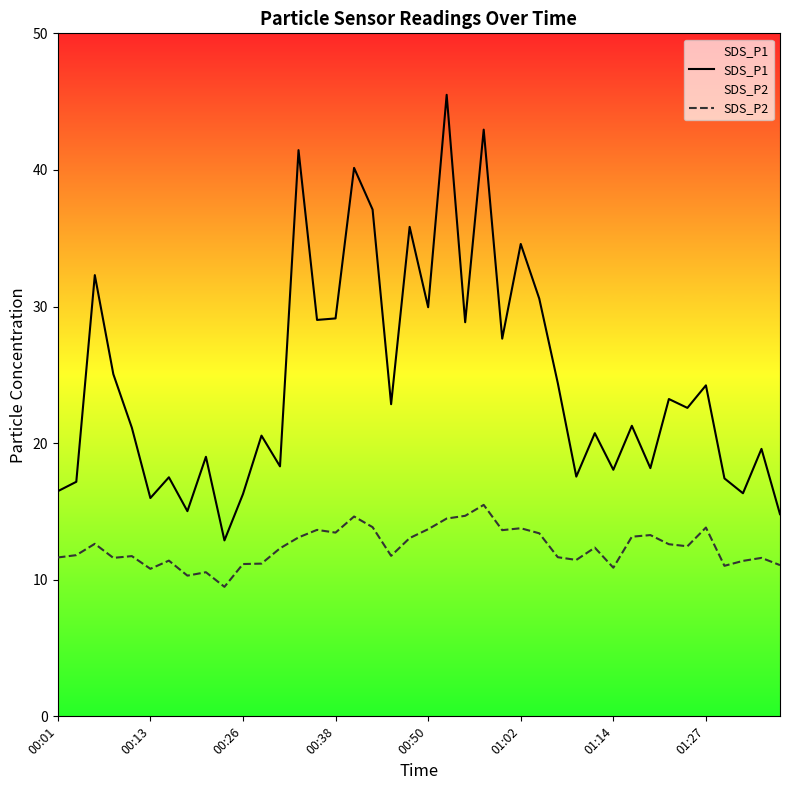

What is the difference between the maximum and minimum values in the SDS_P2 series?

6.0